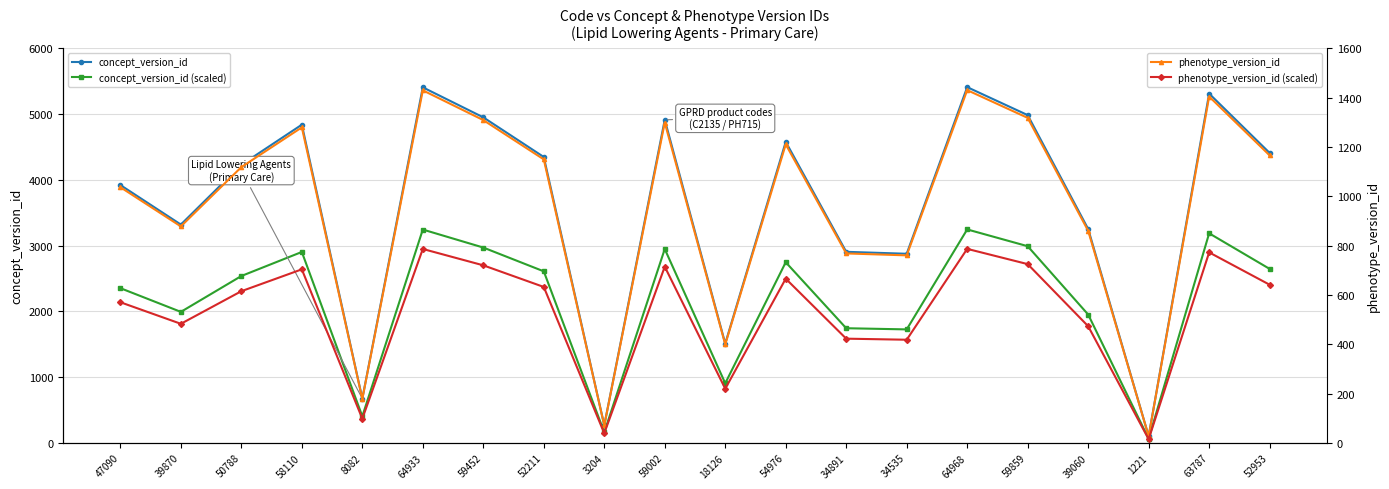

At which label does phenotype_version_id (scaled) first exceed 632?

58110